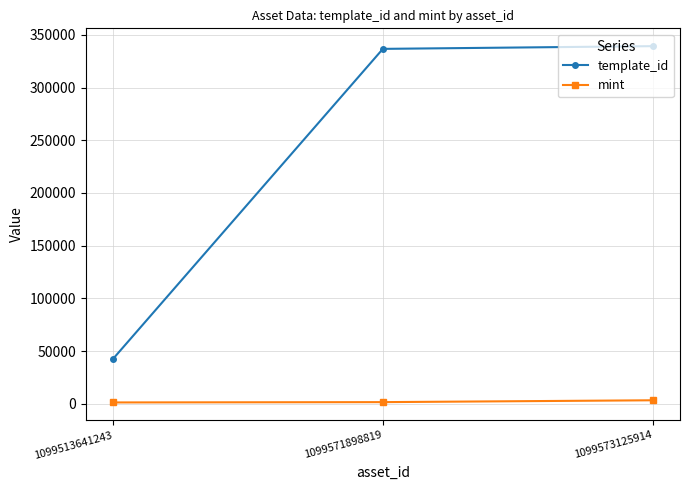

Is the value of mint at 1099573125914 greater than the value of template_id at 1099513641243?

No